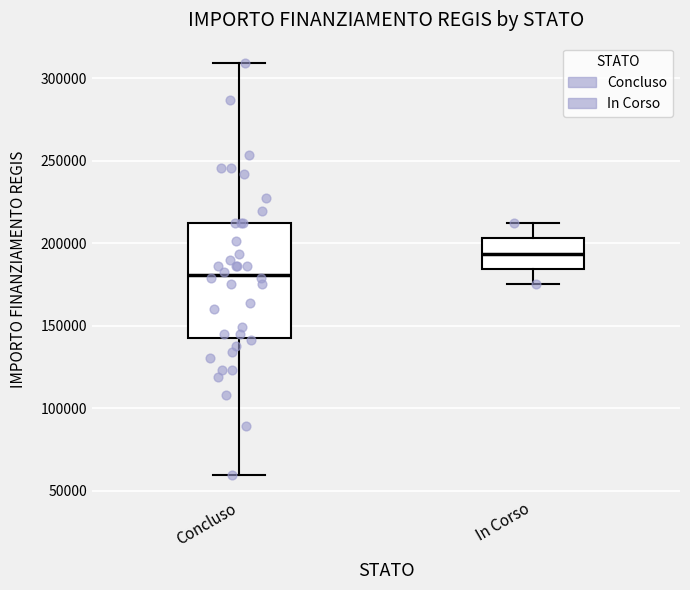

Reading left to right, read every box against the y-axis: the position of its median line, the range the box covers, and the ends of its whiskers. The values are not printed on the chart, so give them approximately, as read against the axis.

Concluso: median 180000, box 145000 to 210000, whiskers 60000 to 310000
In Corso: median 195000, box 185000 to 205000, whiskers 175000 to 210000